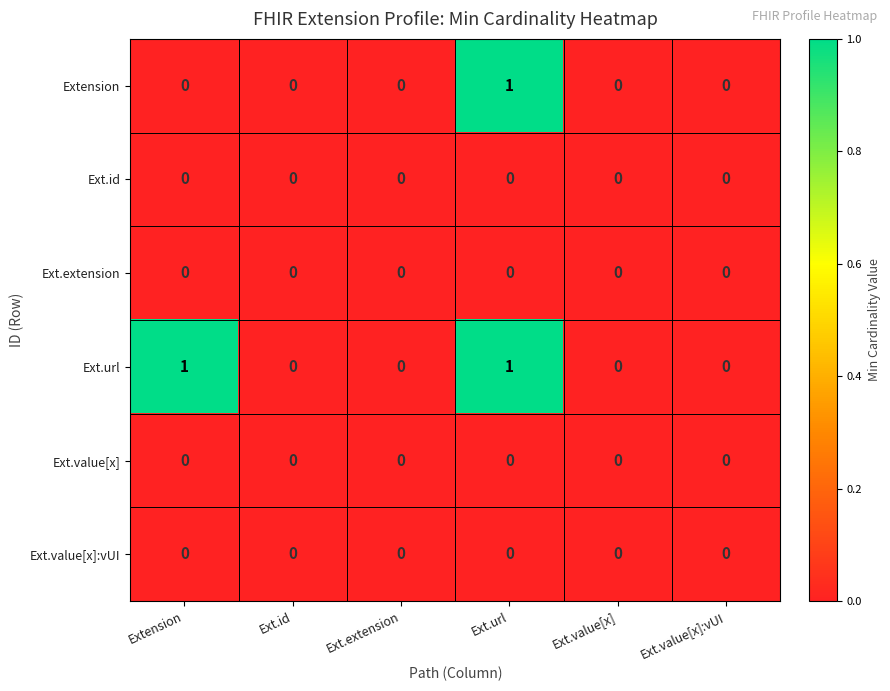

At which category is the sum across all series the highest?

Ext.url